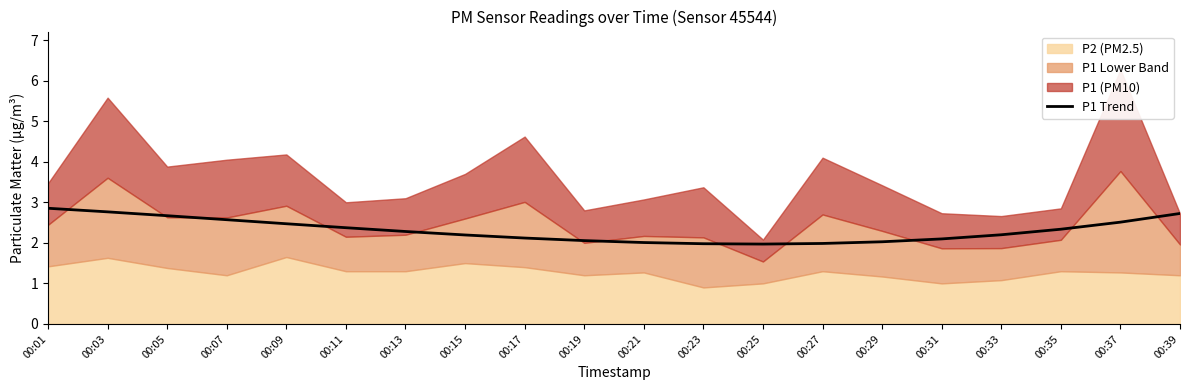

What is the minimum value for P1 Trend?

2.0